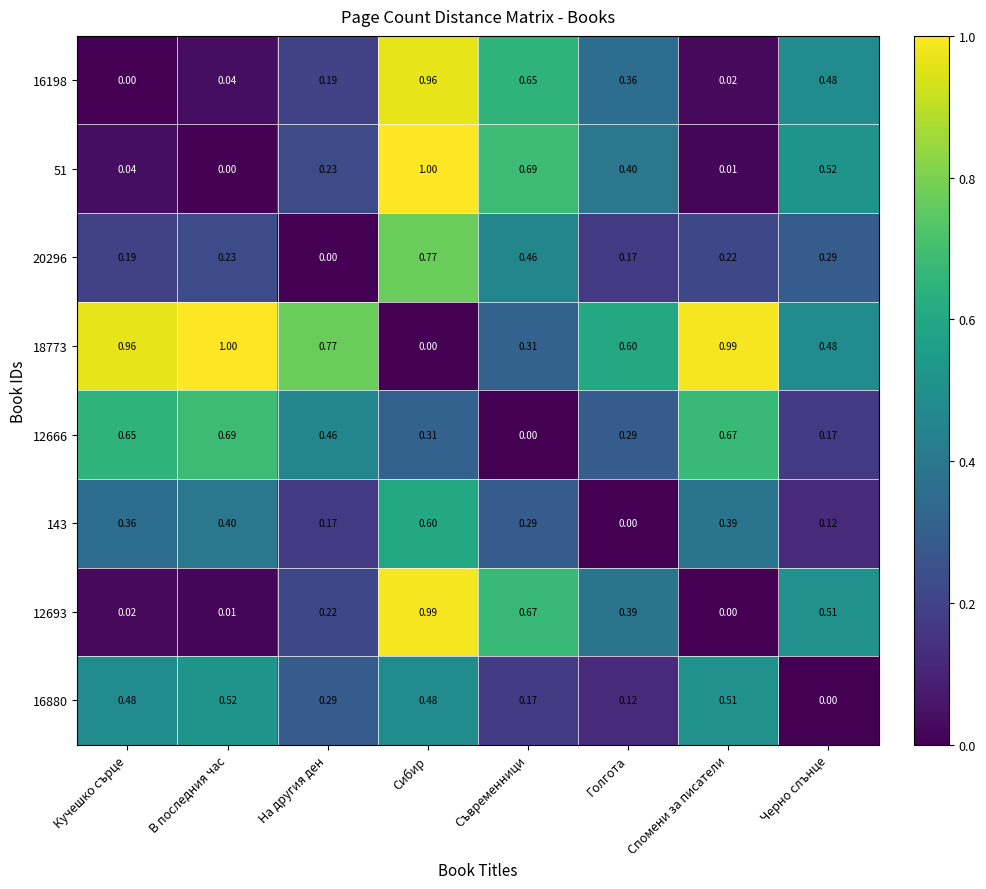

At which label is 12666 closest to 0?

Съвременници